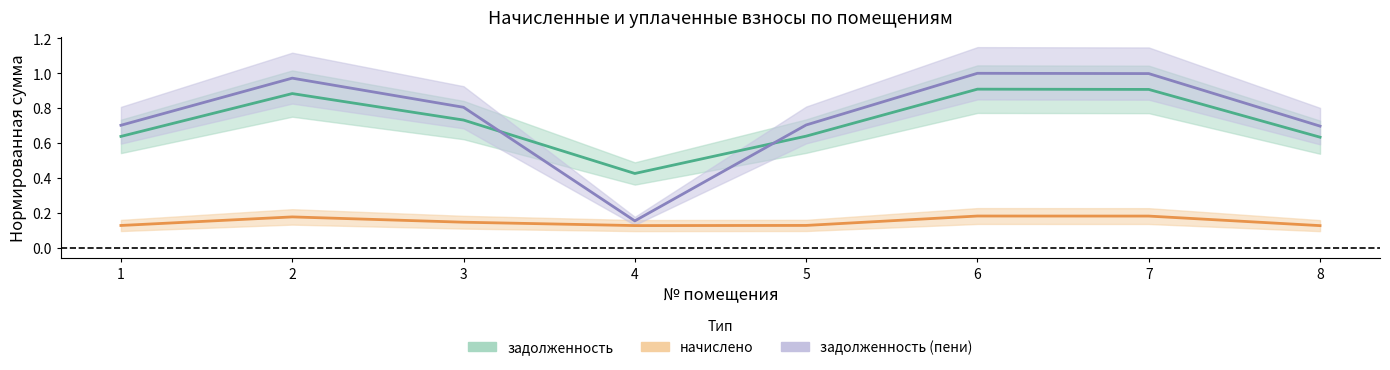

What is the sum of the задолженность values at 7 and 8?

1.5